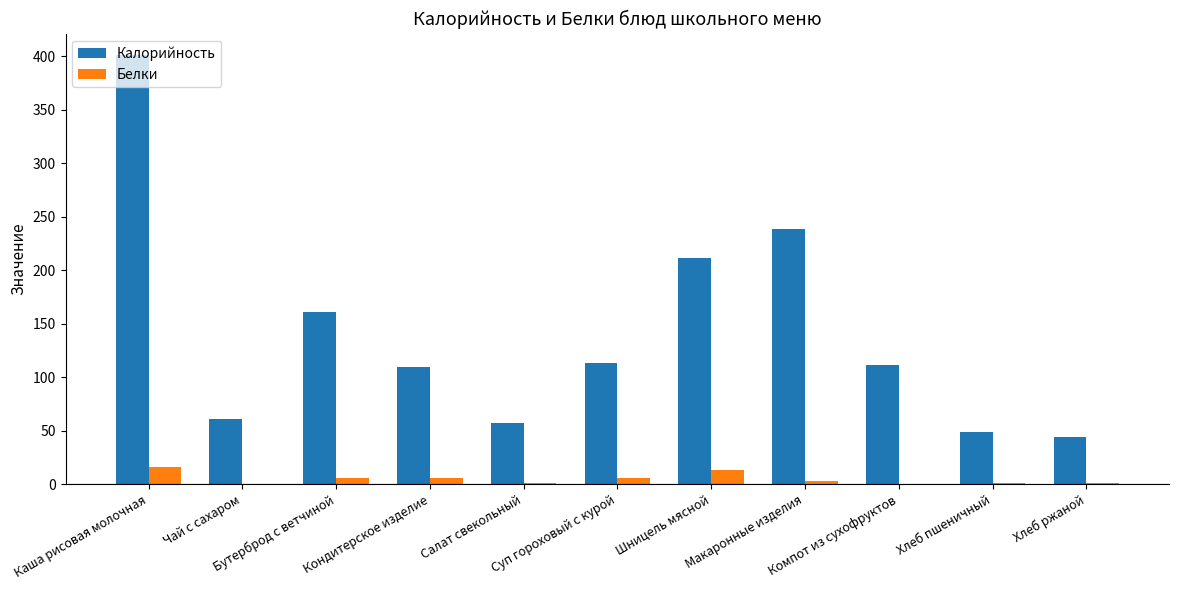

At which label is Калорийность closest to 222?

Шницель мясной